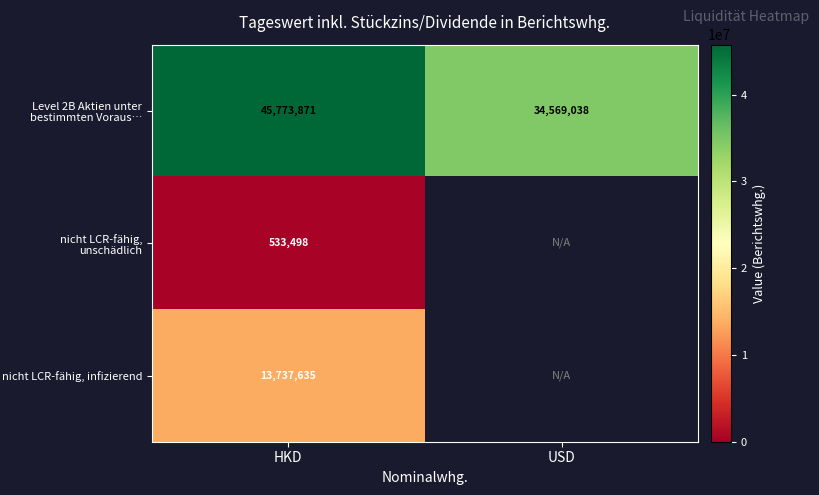

At which label does Level 2B Aktien unter bestimmten Voraus… reach its peak?

HKD